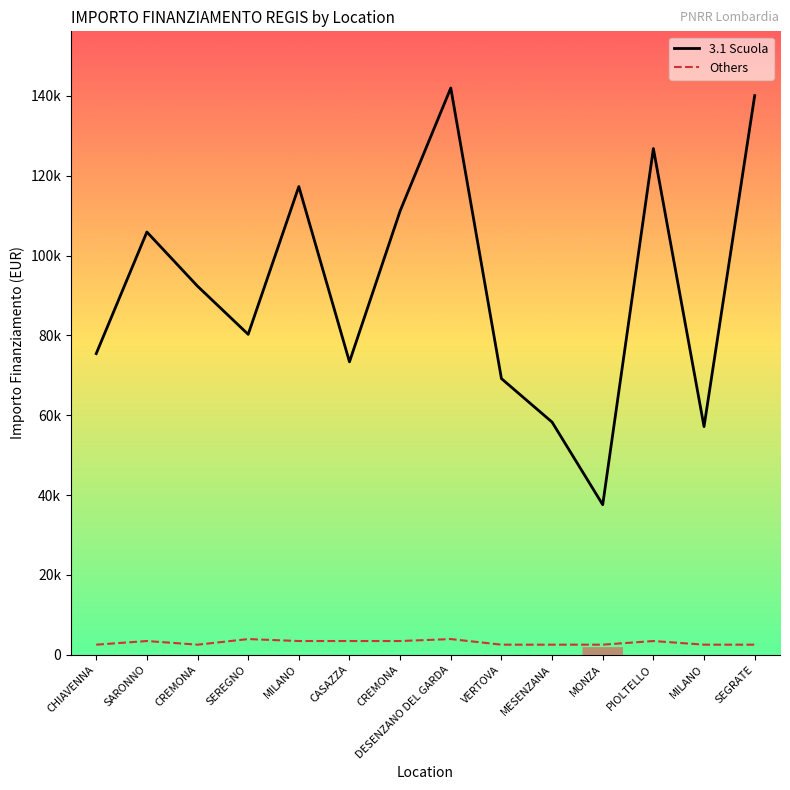

True or false: Others and 3.1 Scuola intersect in this chart.

False